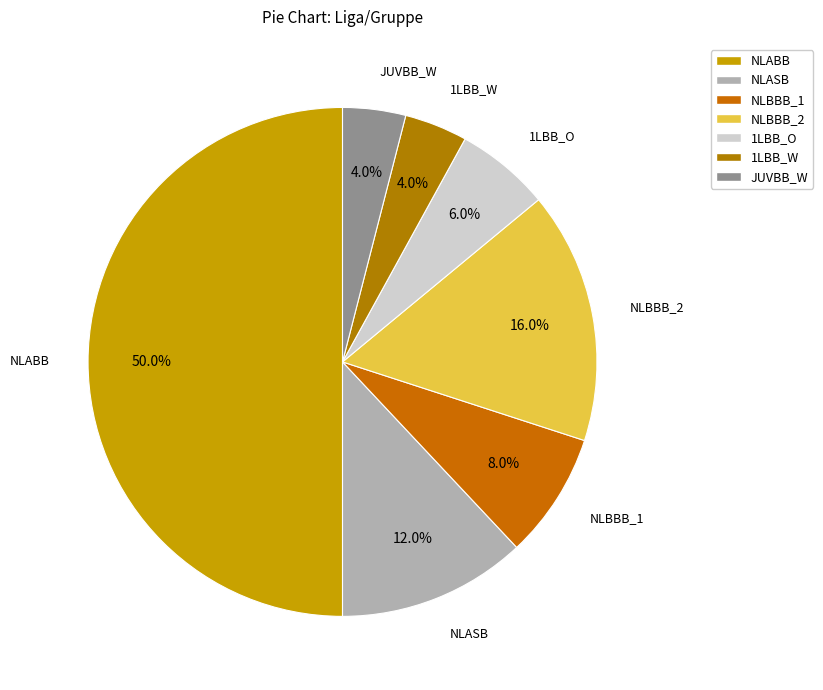

Which category has the biggest portion of the pie?

NLABB